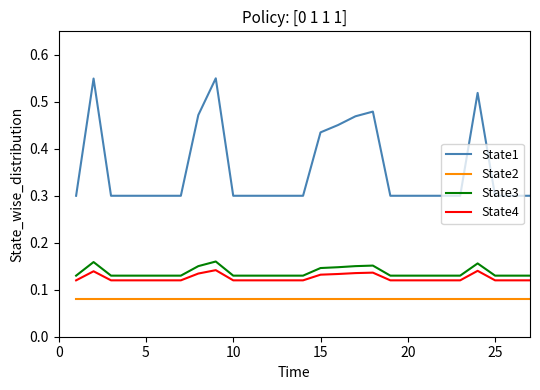

Which series has the largest range (max minus min)?

State1